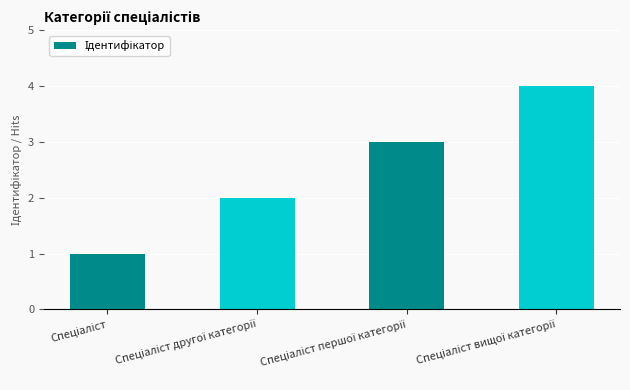

What is the difference between the maximum and minimum values?

3